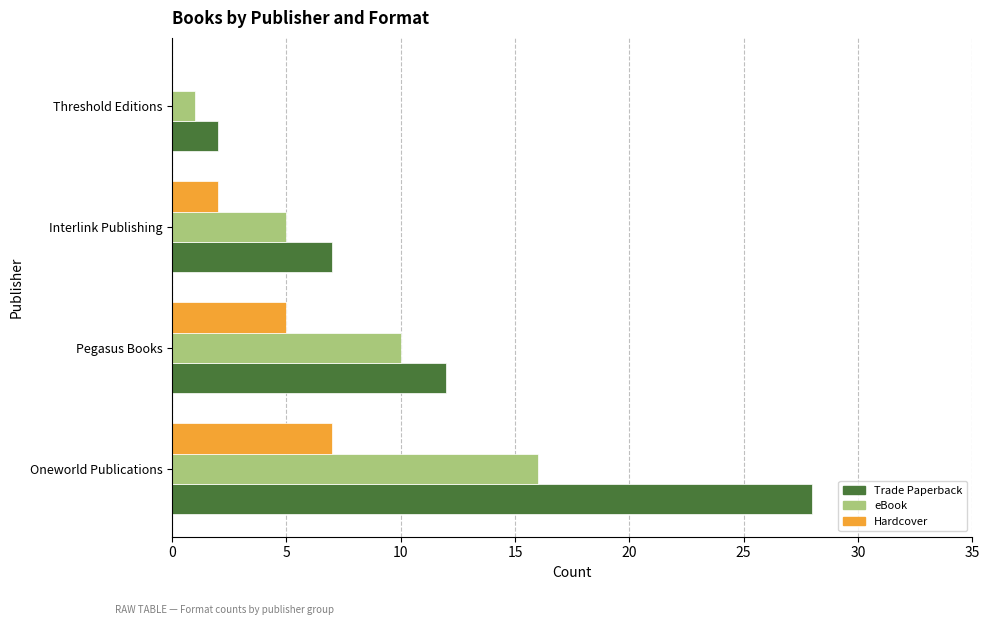

Is the value of eBook at Oneworld Publications greater than the value of Trade Paperback at Interlink Publishing?

Yes